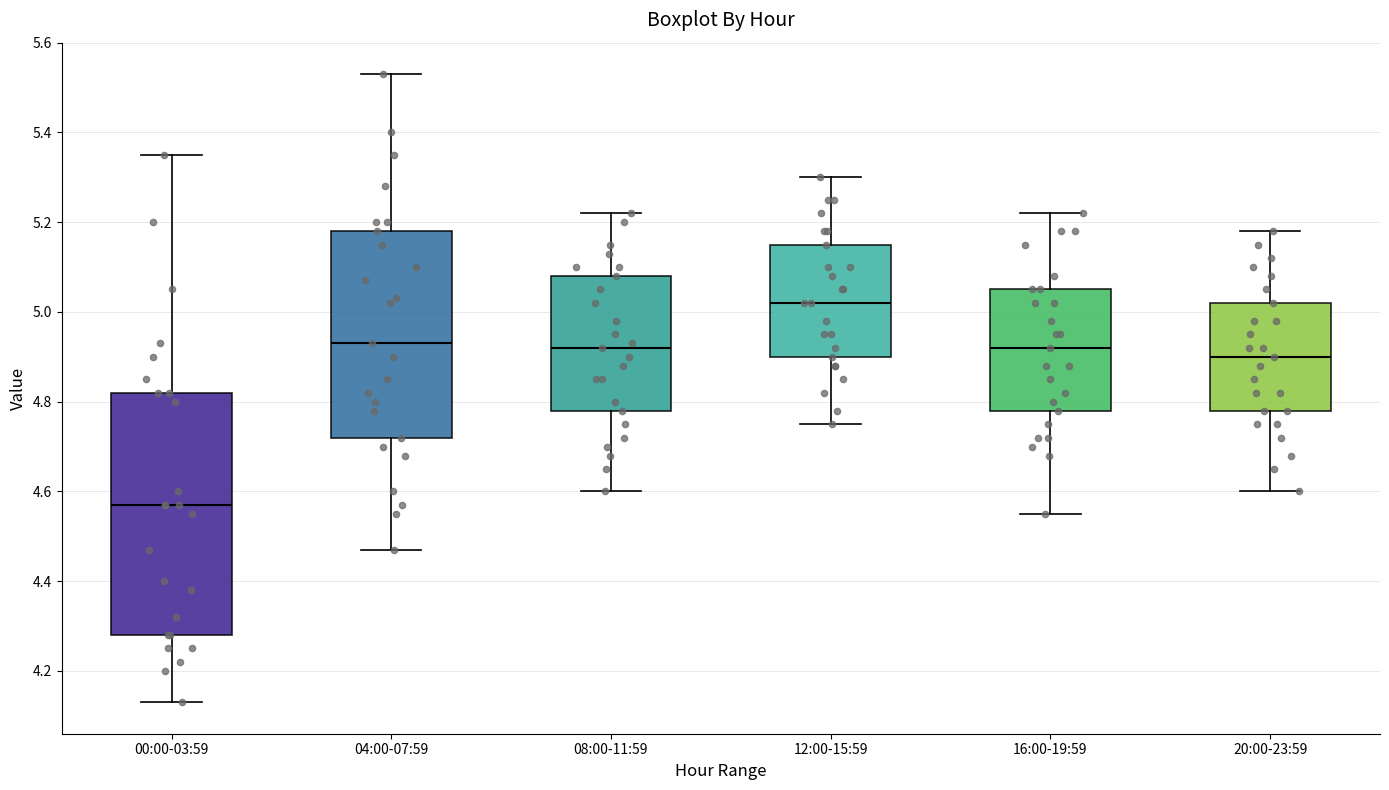

Reading left to right, read every box against the y-axis: the position of its median line, the range the box covers, and the ends of its whiskers. The values are not printed on the chart, so give them approximately, as read against the axis.

00:00-03:59: median 4.58, box 4.28 to 4.82, whiskers 4.14 to 5.36
04:00-07:59: median 4.94, box 4.72 to 5.18, whiskers 4.48 to 5.54
08:00-11:59: median 4.92, box 4.78 to 5.08, whiskers 4.60 to 5.22
12:00-15:59: median 5.02, box 4.90 to 5.16, whiskers 4.76 to 5.30
16:00-19:59: median 4.92, box 4.78 to 5.06, whiskers 4.56 to 5.22
20:00-23:59: median 4.90, box 4.78 to 5.02, whiskers 4.60 to 5.18